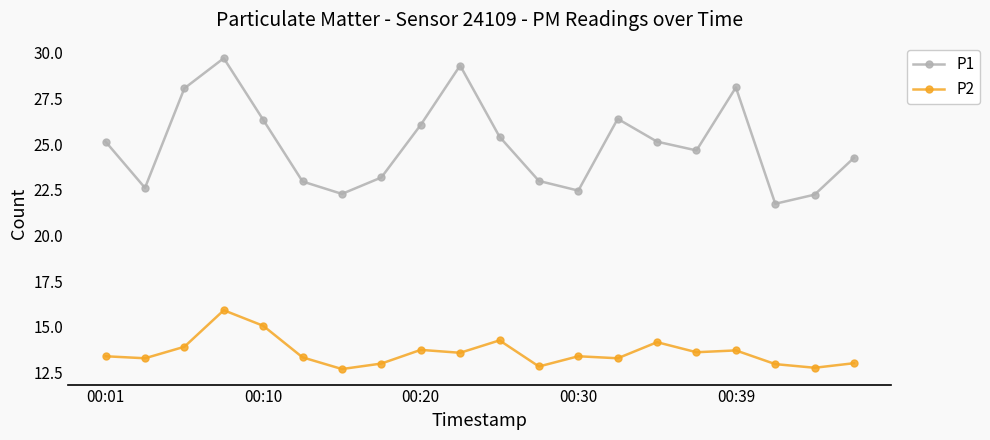

Which series has the widest spread of values?

P1